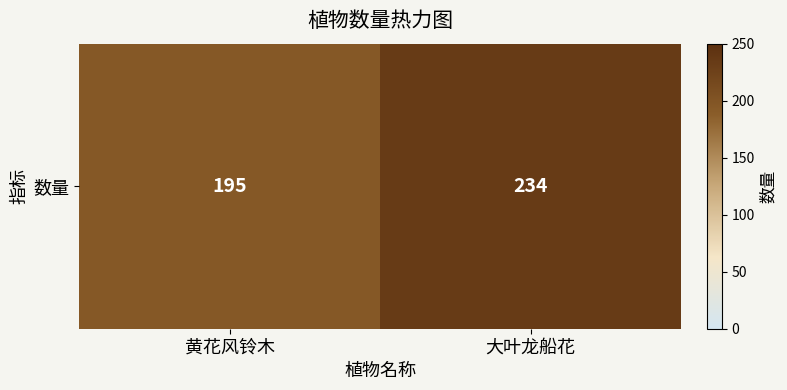

Which category has the lowest value across all series?

黄花风铃木